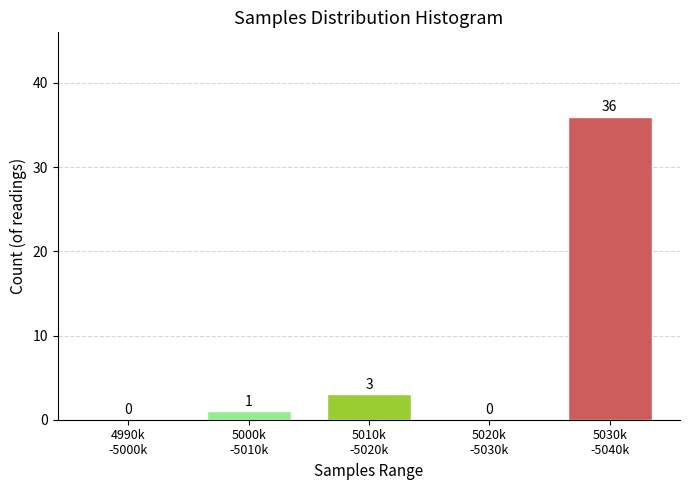

What is the sum of all values?

40